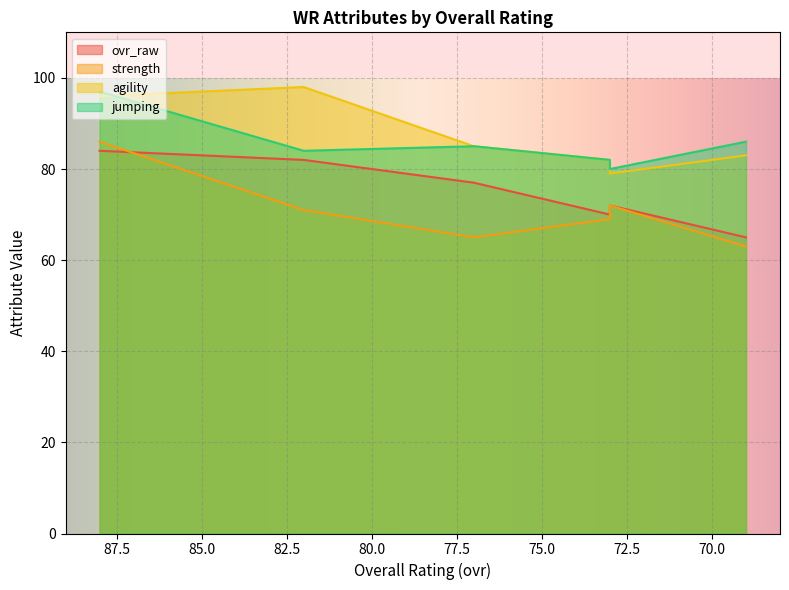

Count the number of categories in the chart.

6